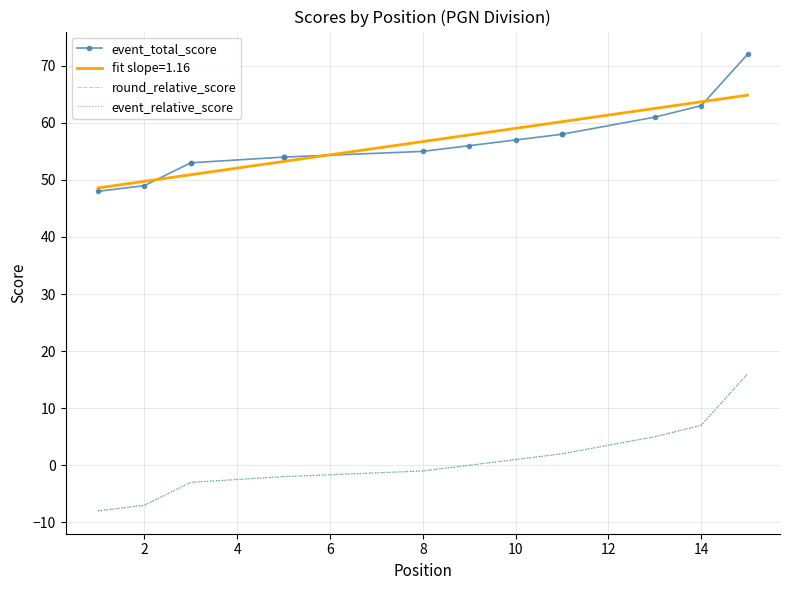

What is the lowest value of the fit slope=1.16 series?

48.6